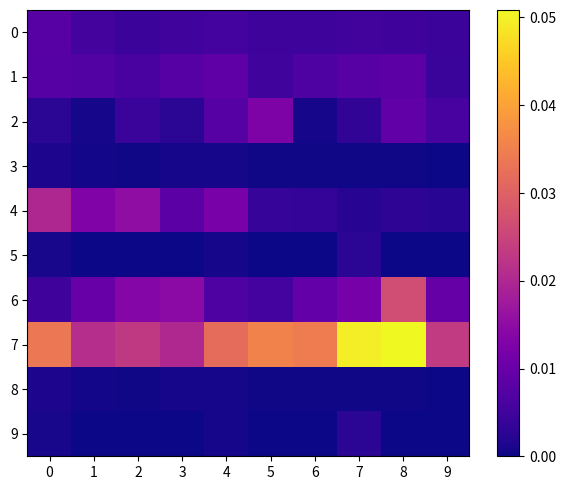

At 1, list the series in order from largest to smallest.

7, 4, 6, 1, 0, 2, 3, 8, 5, 9